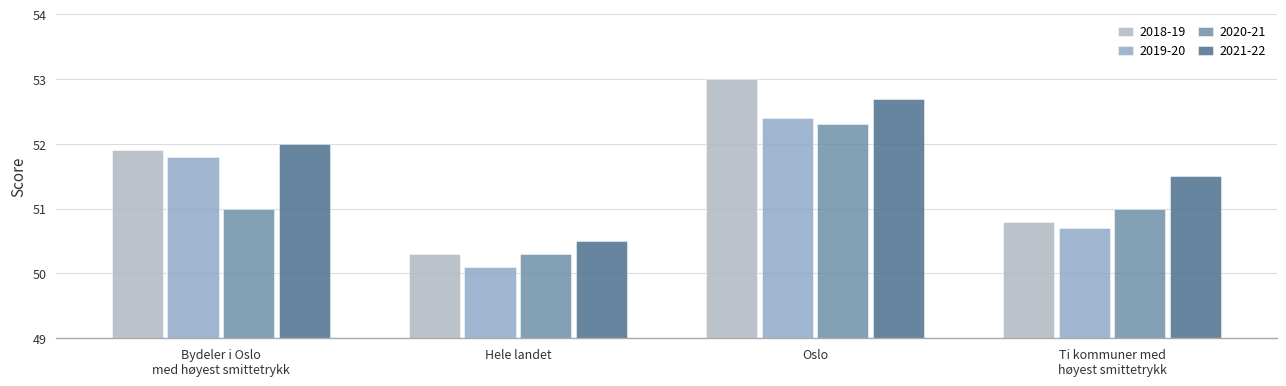

Count the number of categories in the chart.

4